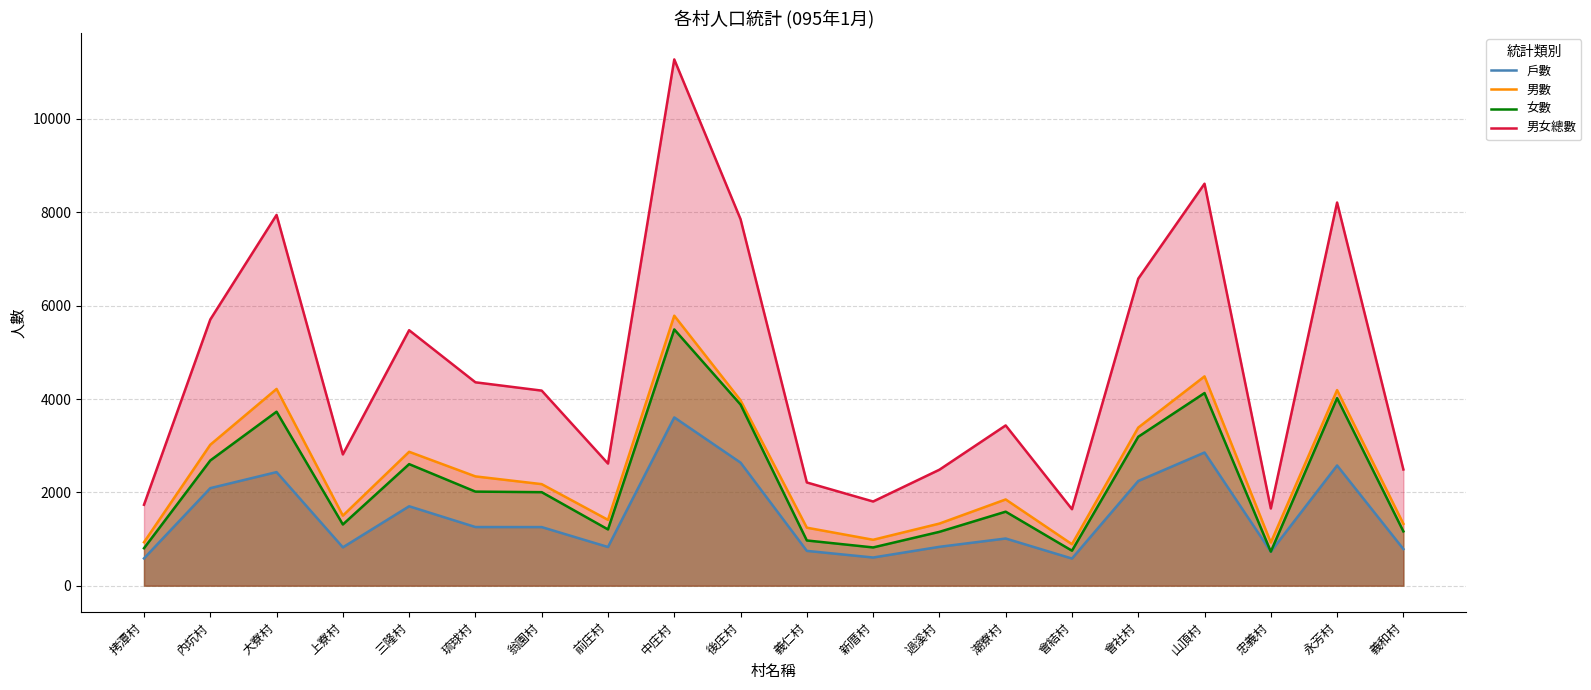

Is it true that 女數 equals 1847 at 永芳村?

False